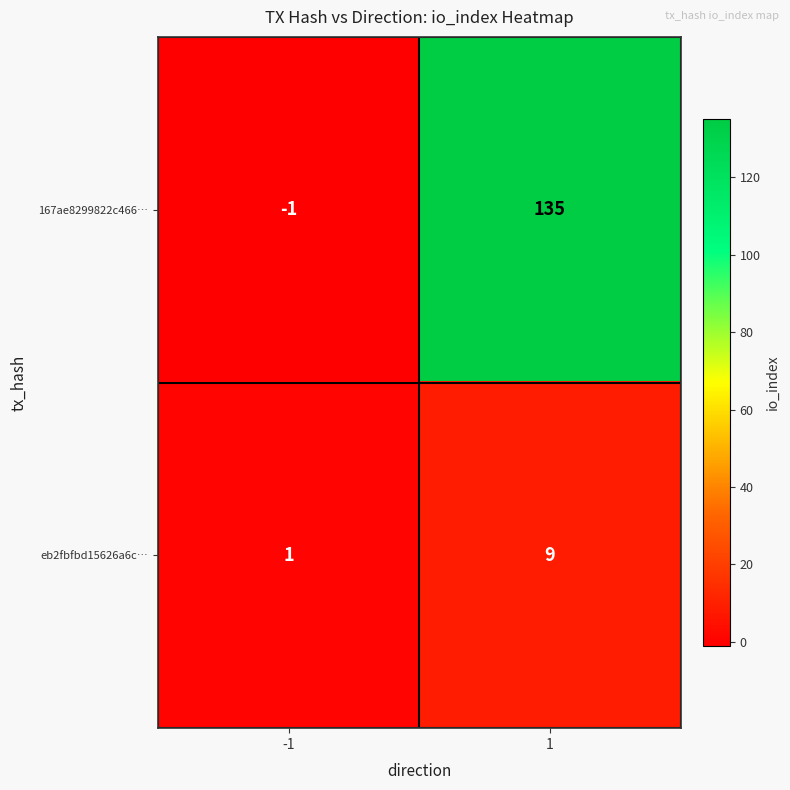

The value of eb2fbfbd15626a6c… at 1 is 16. True or false?

False